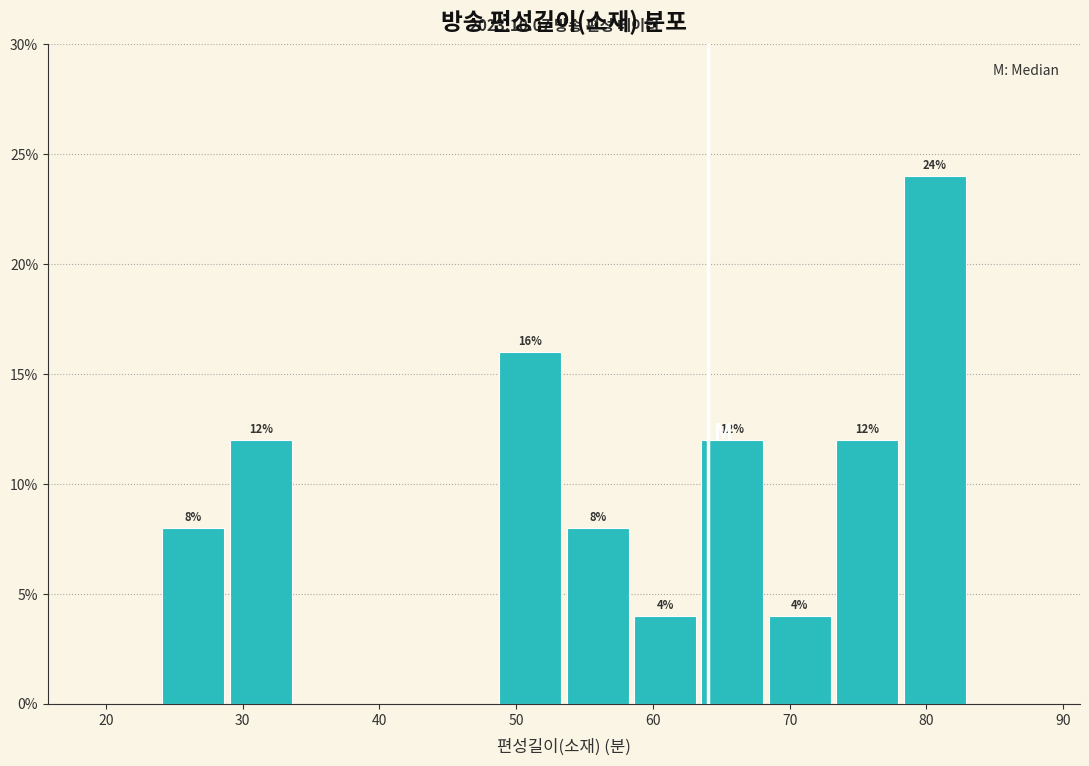

Which range on the x-axis has the tallest bar?

78 to 83